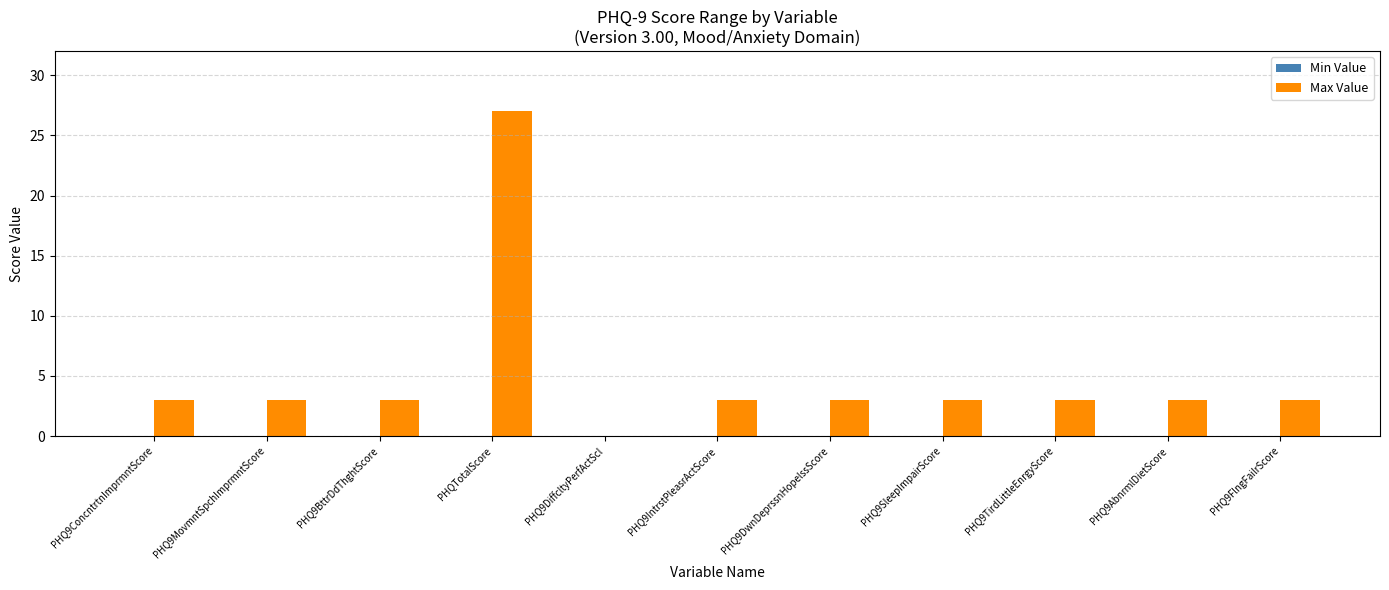

The value at PHQ9ConcntrtnImprmntScore is 1. True or false?

False